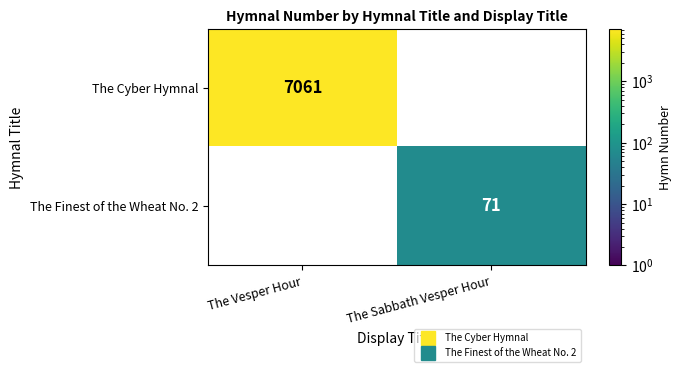

At how many categories does at least one series exceed 3822?

1